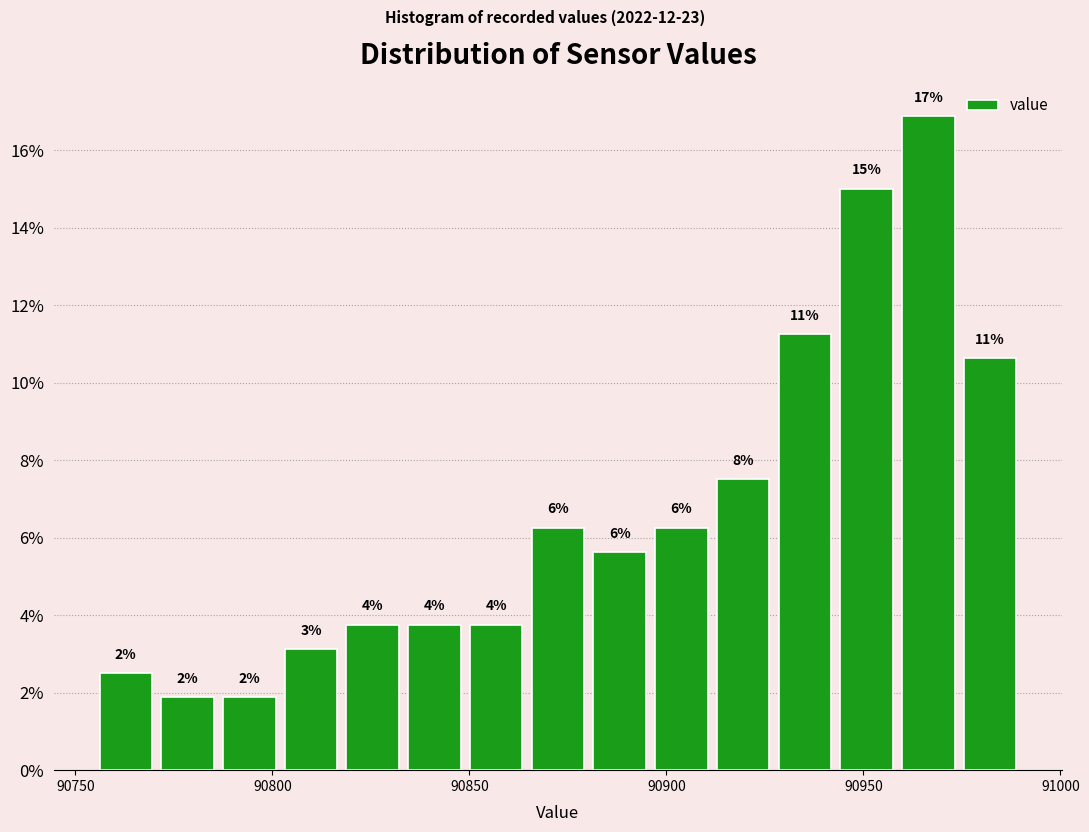

Around what value on the x-axis is the tallest bar? Give the approximate position of its centre, as read against the axis.

90965